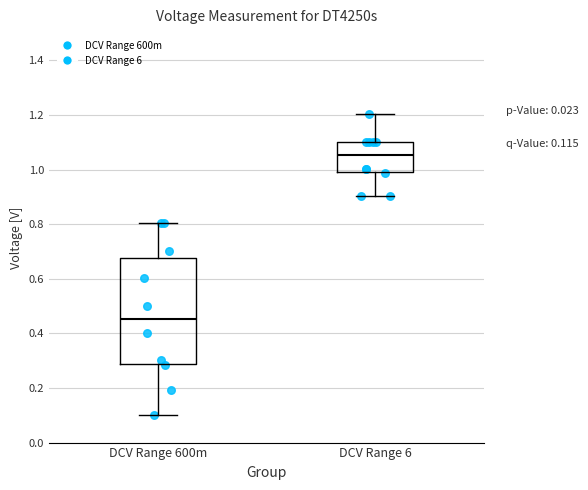

Which box is the tallest, from its lower edge to its upper edge?

DCV Range 600m